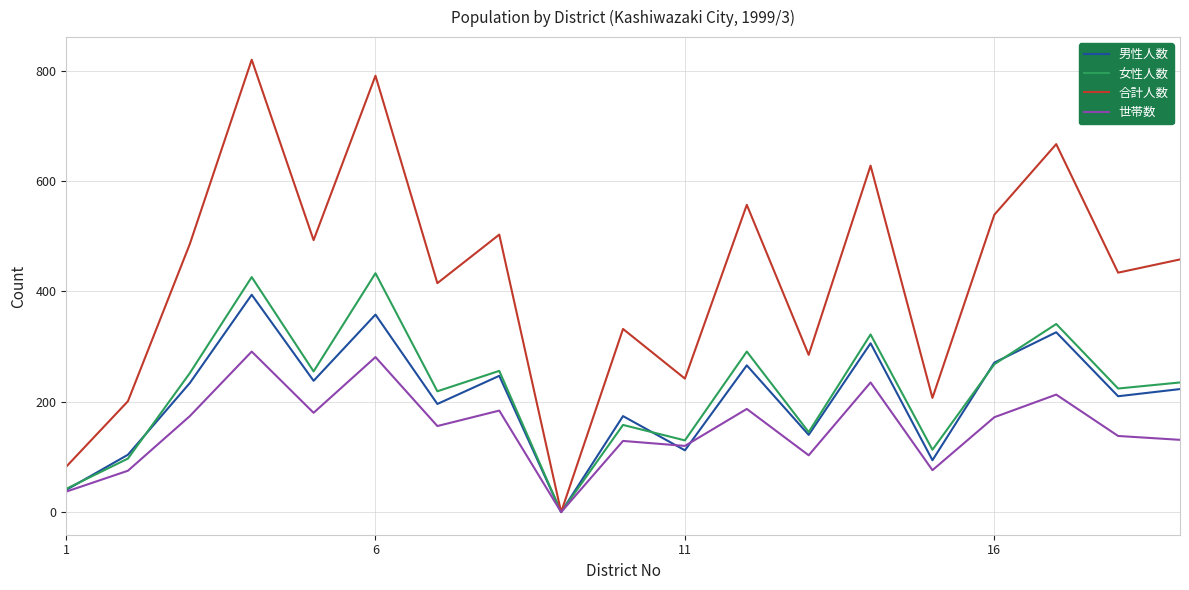

What is the highest value of the 合計人数 series?

820